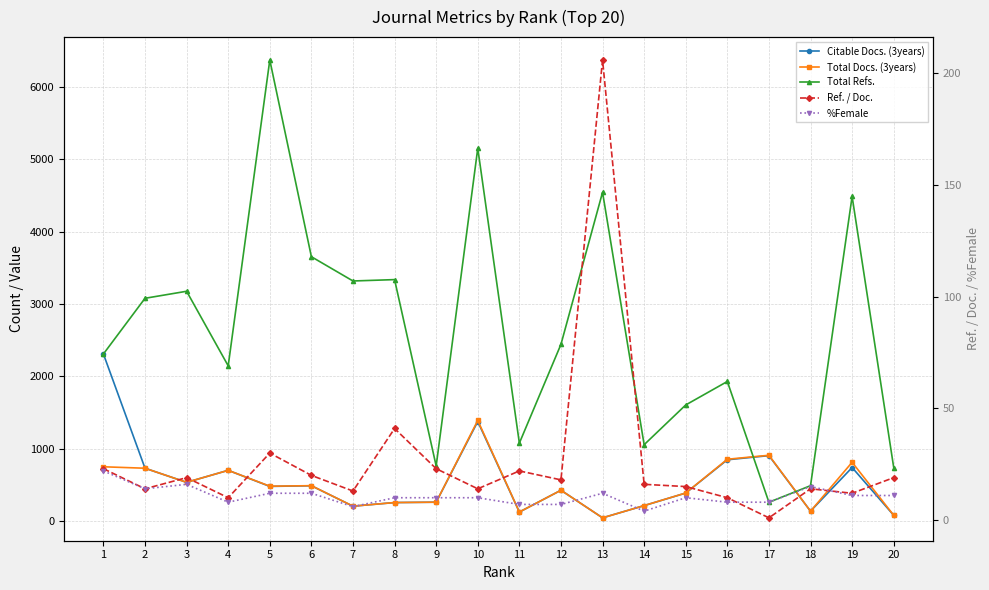

True or false: Citable Docs. (3years) and Total Refs. cross at least once.

True